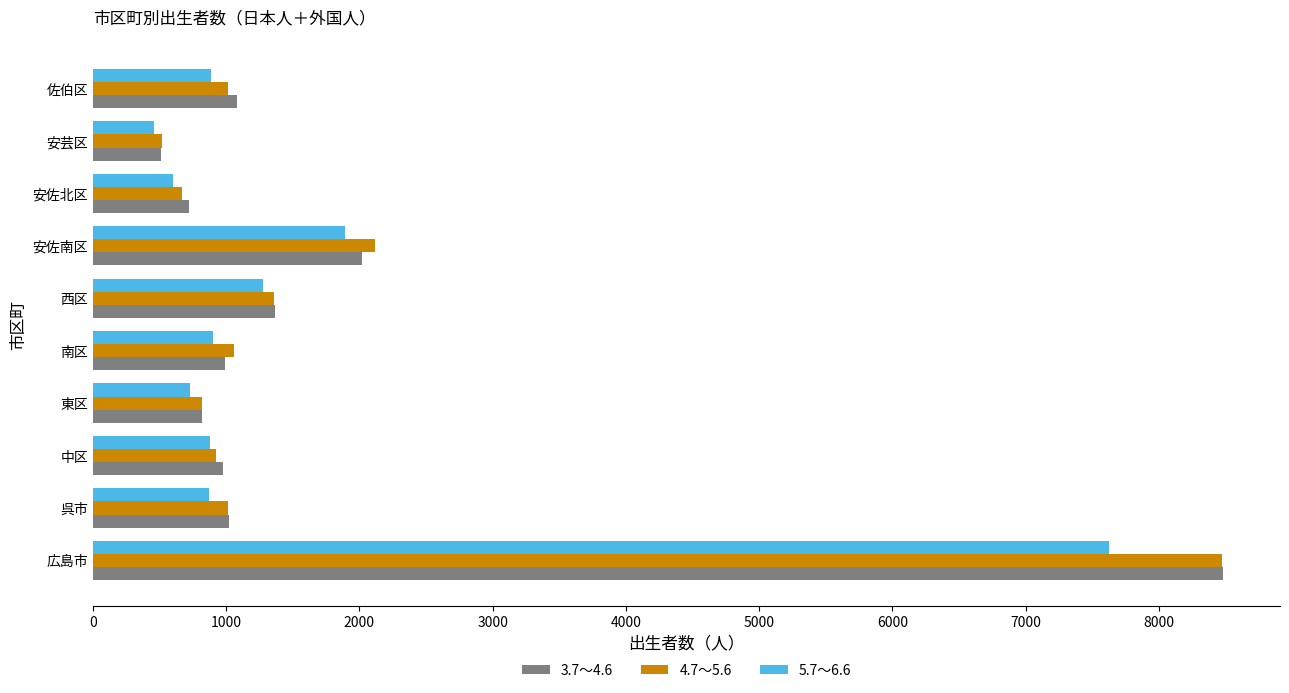

What is the sum of all 4.7～5.6 values?

17964